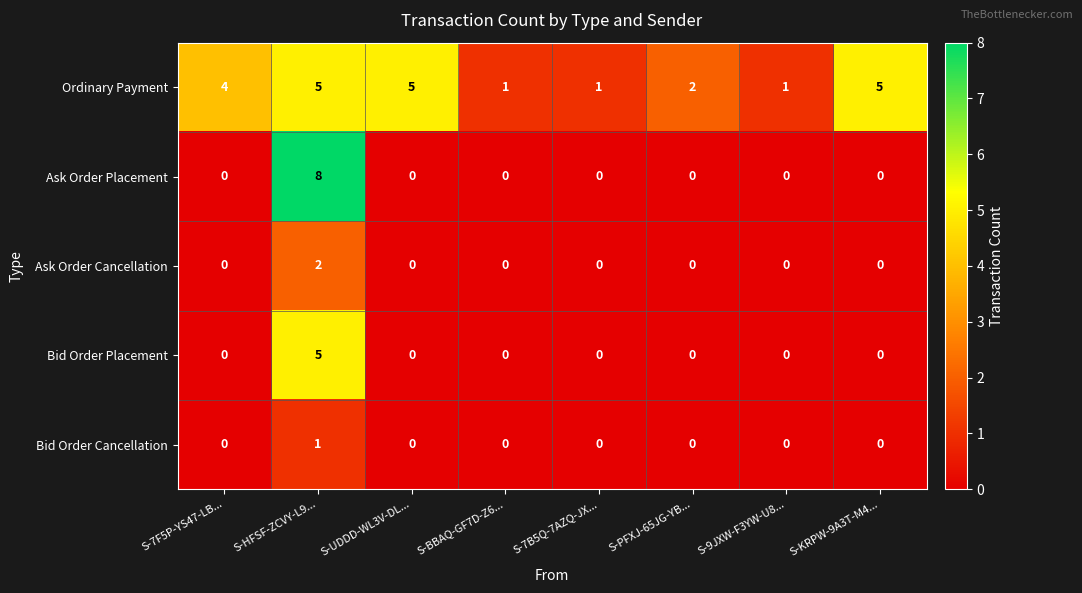

What is the spread (max minus min) of values at S-PFXJ-65JG-YB...?

2